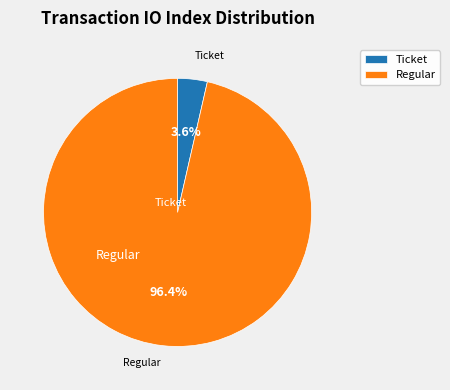

What portion of the pie excludes Ticket?

96.4%